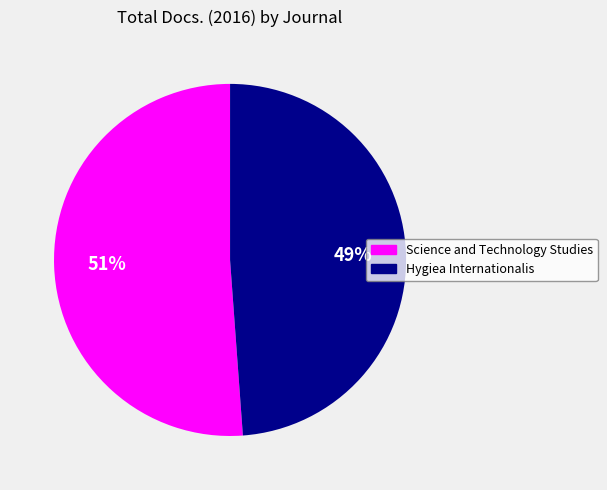

Rank the categories by value from lowest to highest.

Hygiea Internationalis, Science and Technology Studies